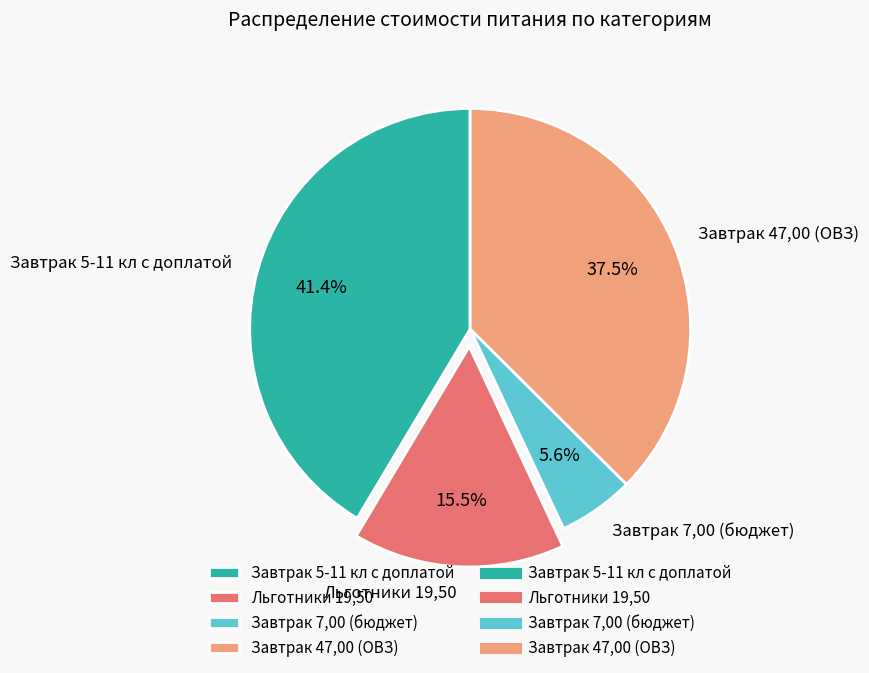

What percentage is the Завтрак 7,00 (бюджет) slice, to the nearest percent?

6%